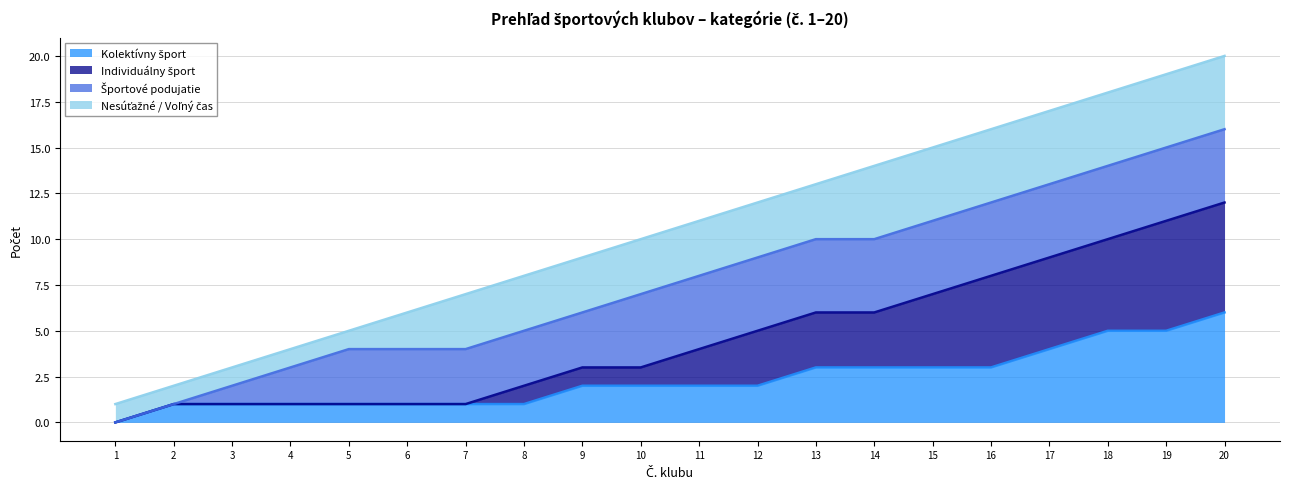

The value of Kolektívny šport (trend) at 7 is 2. True or false?

False